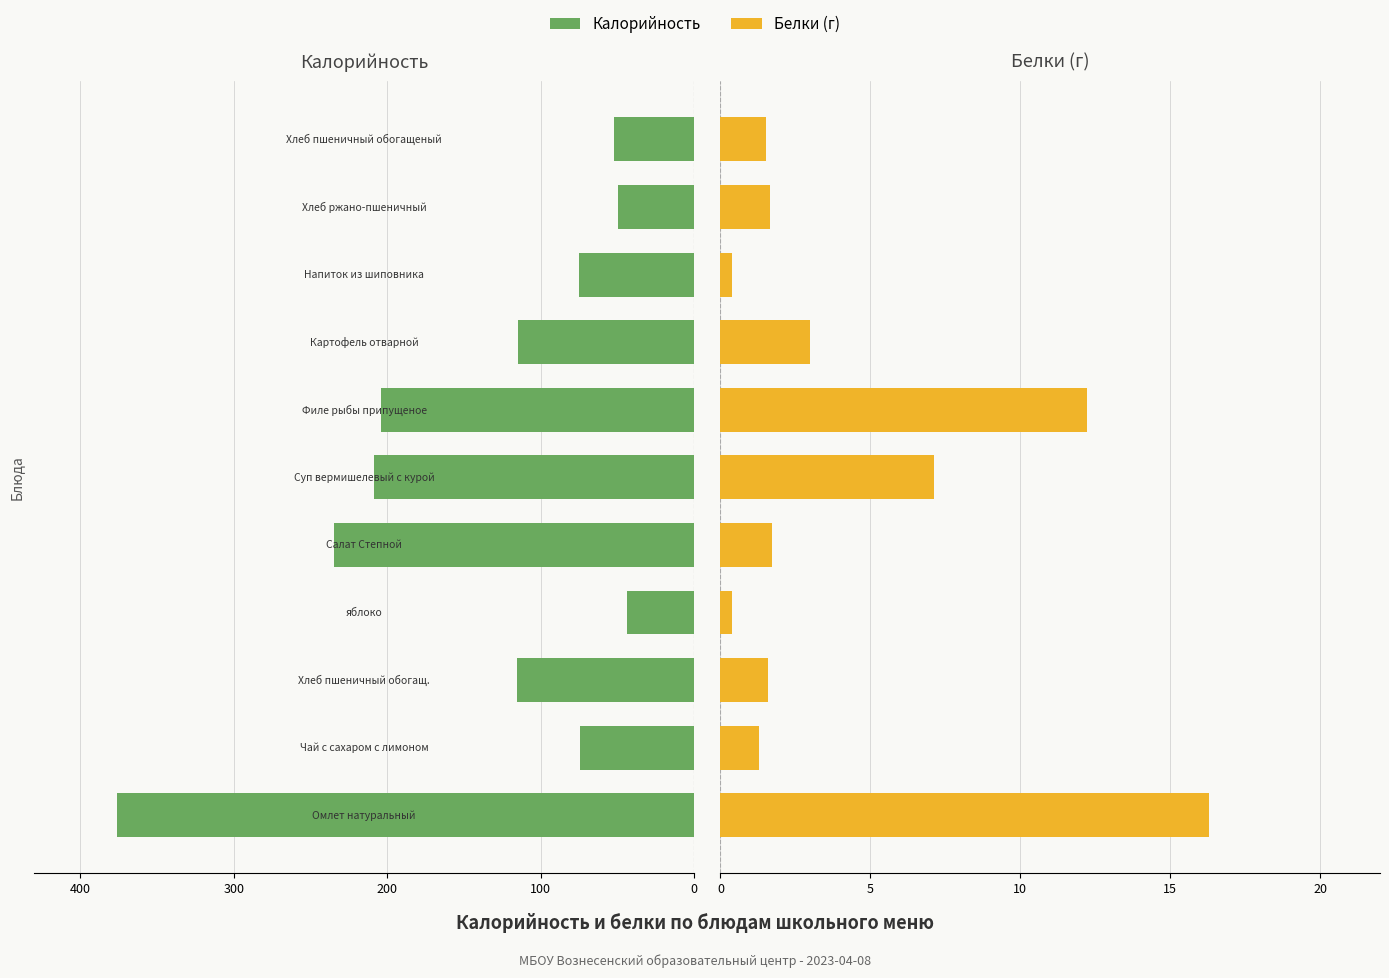

What is the total value across all series at 9?

-48.2